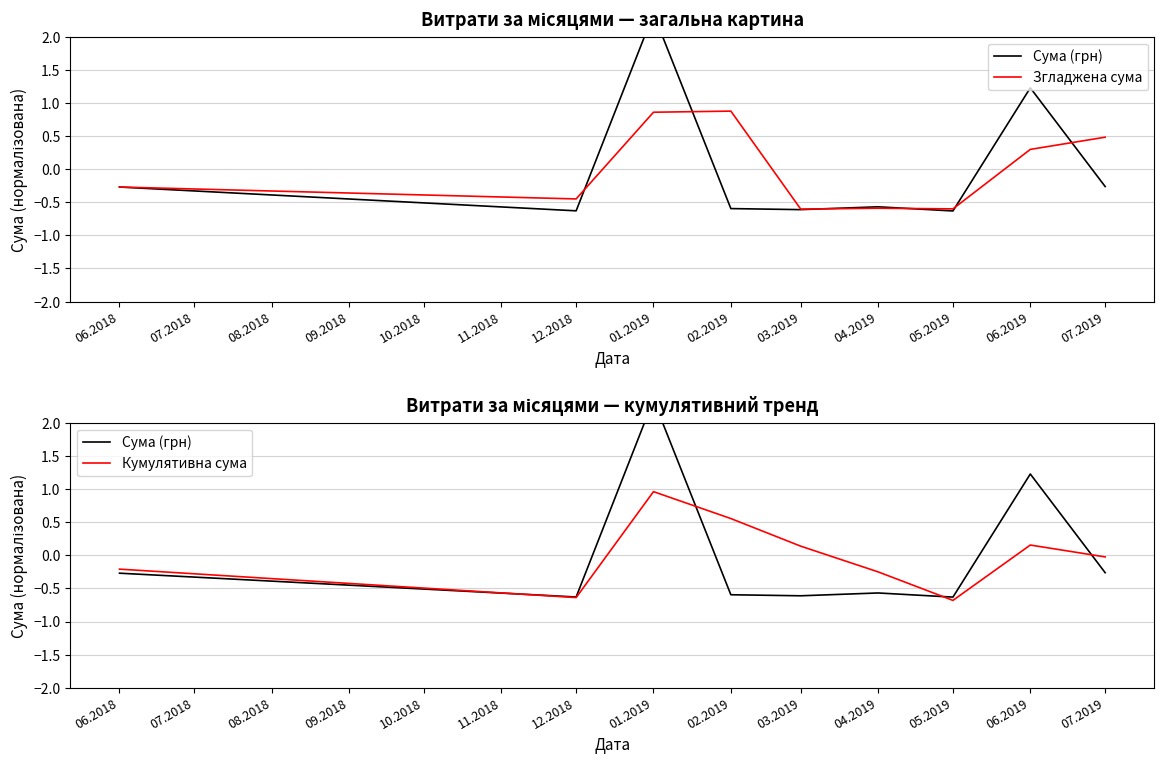

The Кумулятивна сума series shows -0.9 at 12.2018. True or false?

False